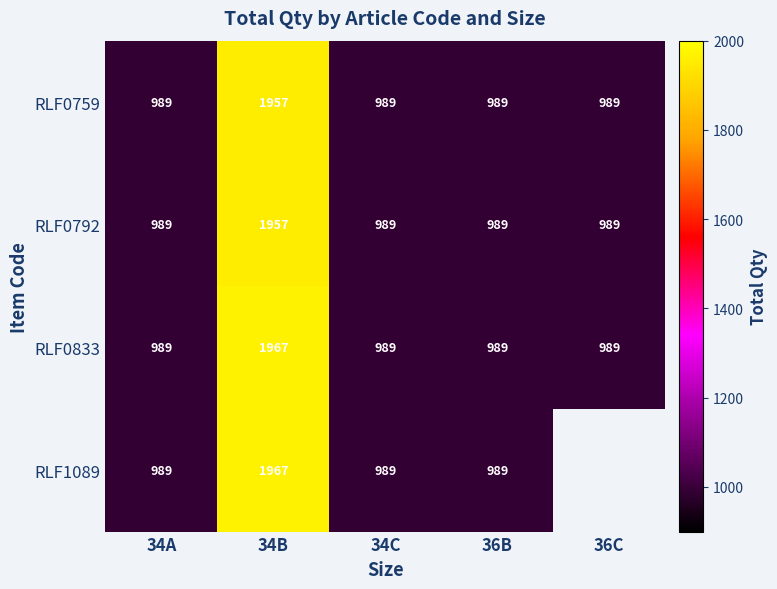

Which series has the largest range (max minus min)?

RLF0833